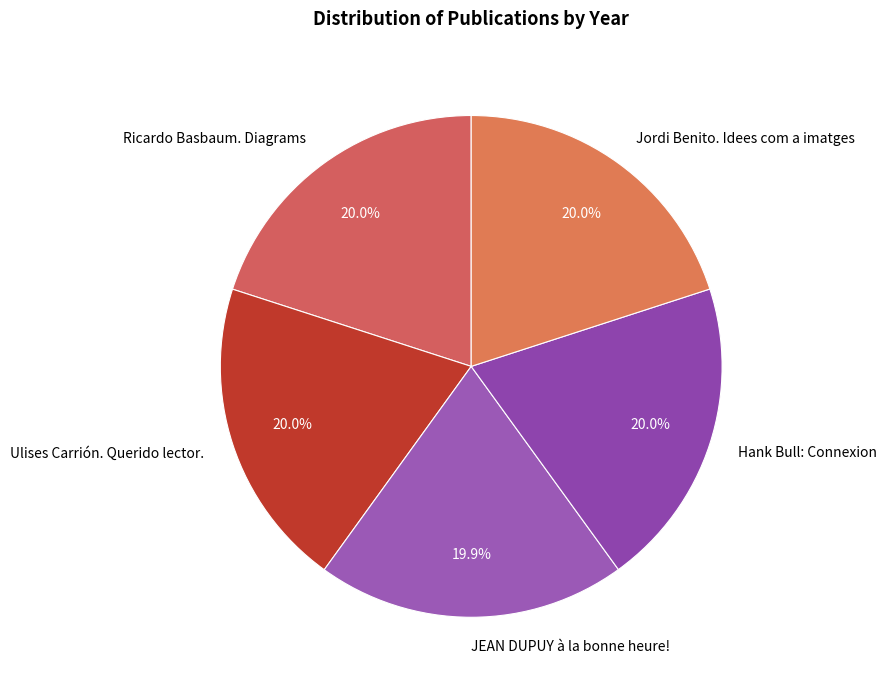

The Hank Bull: Connexion slice represents 30% of the pie. True or false?

False